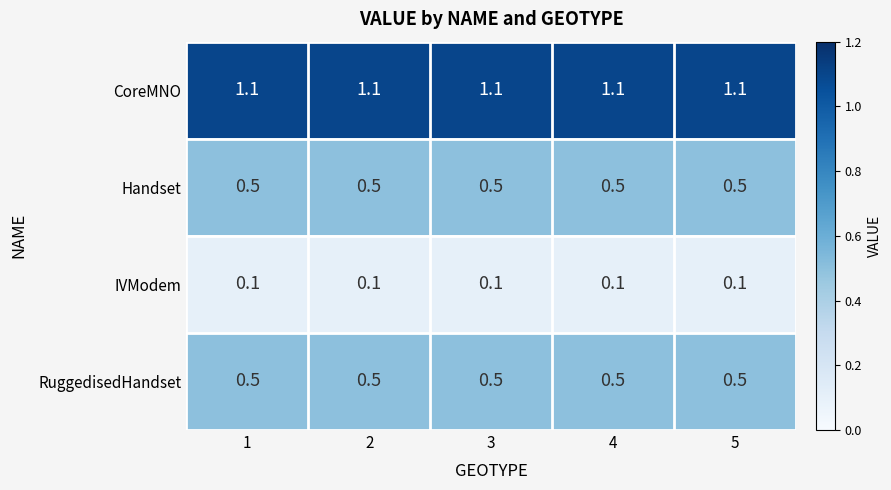

What is the average value of the Handset series?

0.5